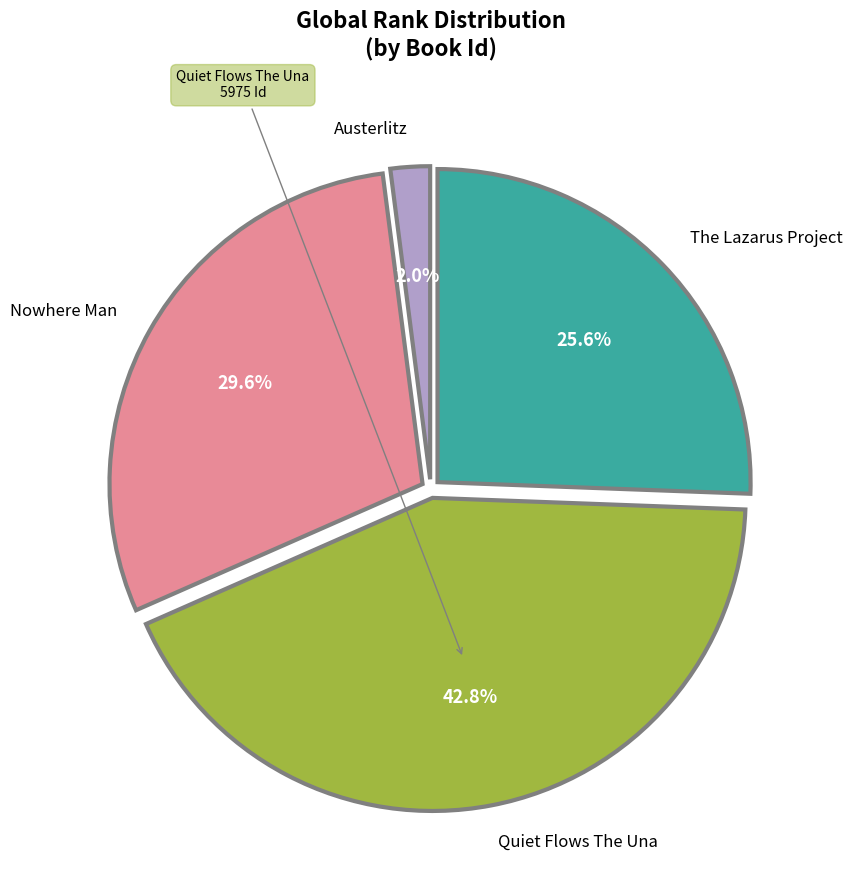

How many segments does this pie chart have?

4